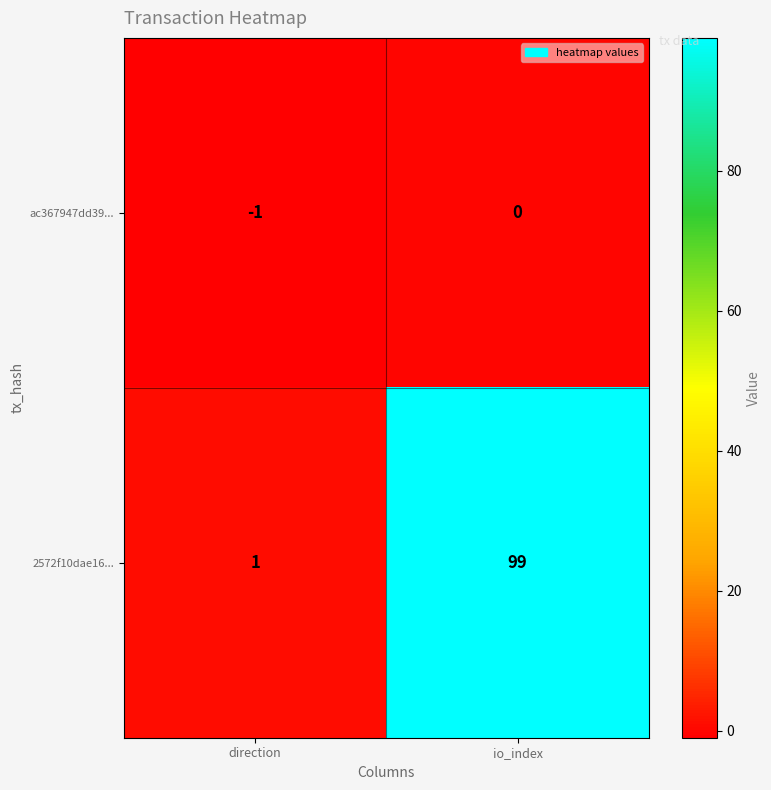

At how many categories does at least one series exceed 42?

1